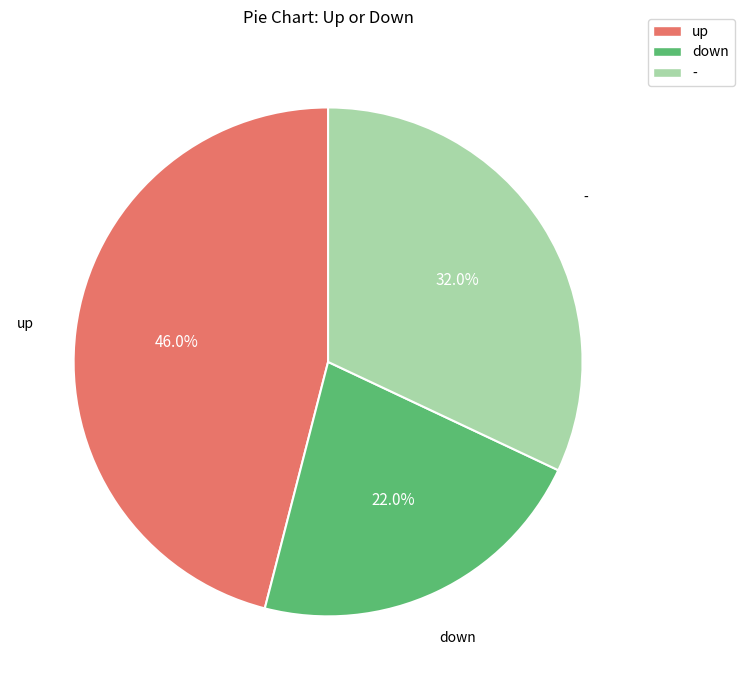

Is - the majority of the pie?

No